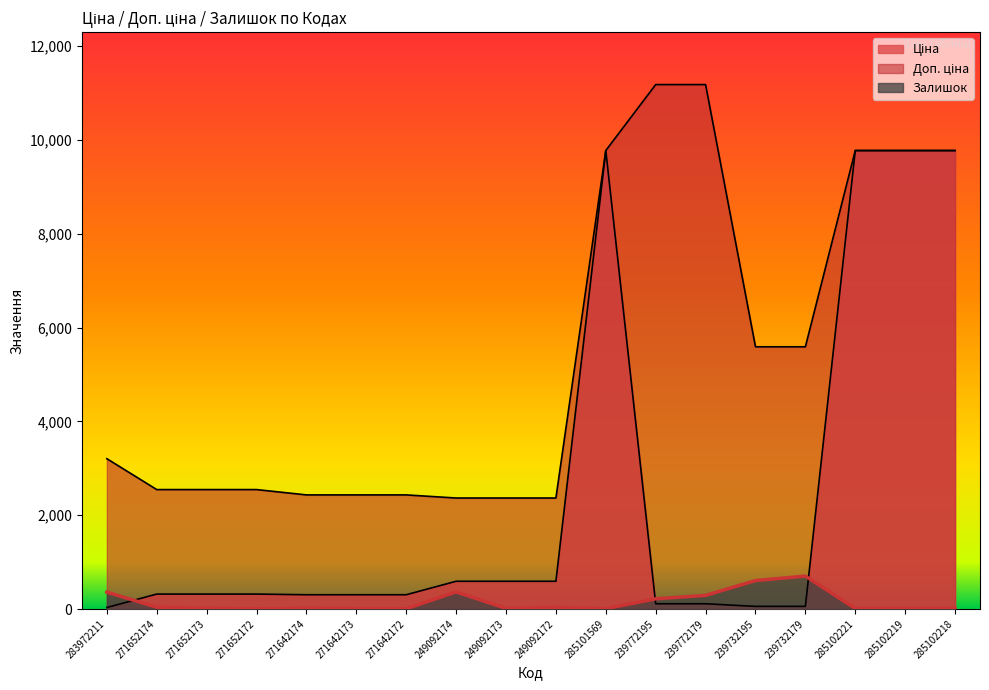

Reading left to right, transcribe all the data shown in this chart.

Ціна: 32.0	318.3	318.3	318.3	304.1	304.1	304.1	591.6	591.6	591.6	9775.5	111.8	111.8	55.9	55.9	9775.5	9775.5	9775.5
Доп. ціна: 3205.0	2546.4	2546.4	2546.4	2432.8	2432.8	2432.8	2366.5	2366.5	2366.5	9775.5	11182.0	11182.0	5591.0	5591.0	9775.5	9775.5	9775.5
Залишок: 360.0	38.0	15.0	5.0	14.0	10.0	5.0	365.0	14.0	33.0	7.0	218.0	290.0	606.0	702.0	11.0	11.0	11.0